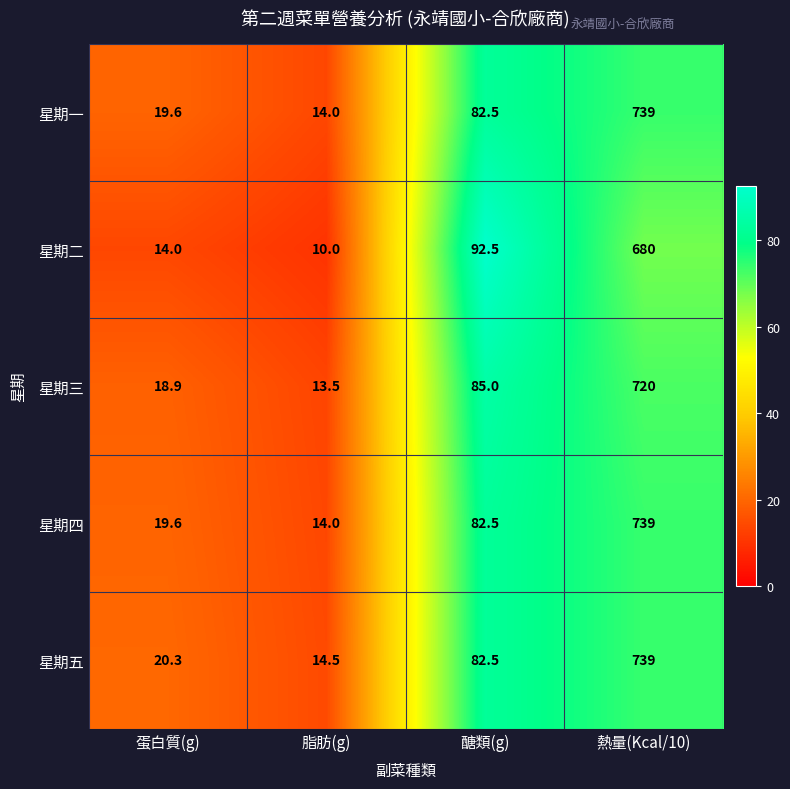

Reading left to right, extract all data points from this chart.

星期一: 蛋白質(g)=19.6	脂肪(g)=14.0	醣類(g)=82.5	熱量(Kcal/10)=739.0
星期二: 蛋白質(g)=14.0	脂肪(g)=10.0	醣類(g)=92.5	熱量(Kcal/10)=680.0
星期三: 蛋白質(g)=18.9	脂肪(g)=13.5	醣類(g)=85.0	熱量(Kcal/10)=720.0
星期四: 蛋白質(g)=19.6	脂肪(g)=14.0	醣類(g)=82.5	熱量(Kcal/10)=739.0
星期五: 蛋白質(g)=20.3	脂肪(g)=14.5	醣類(g)=82.5	熱量(Kcal/10)=739.0